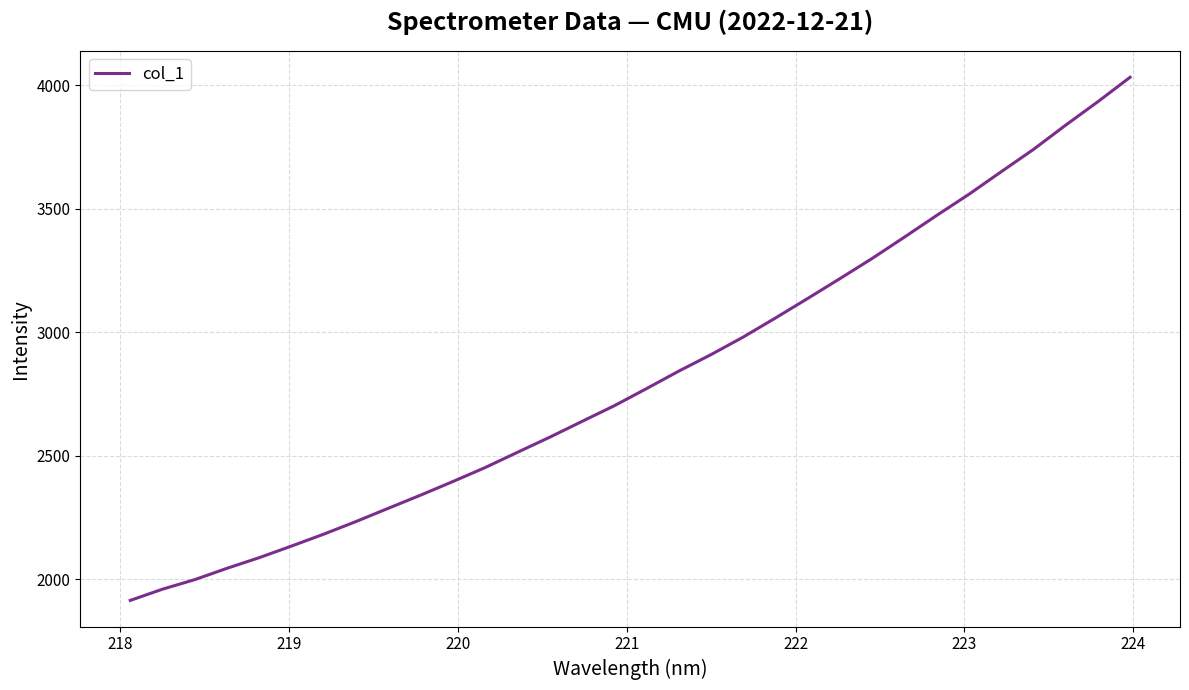

What is the difference between the maximum and minimum values?

2117.3